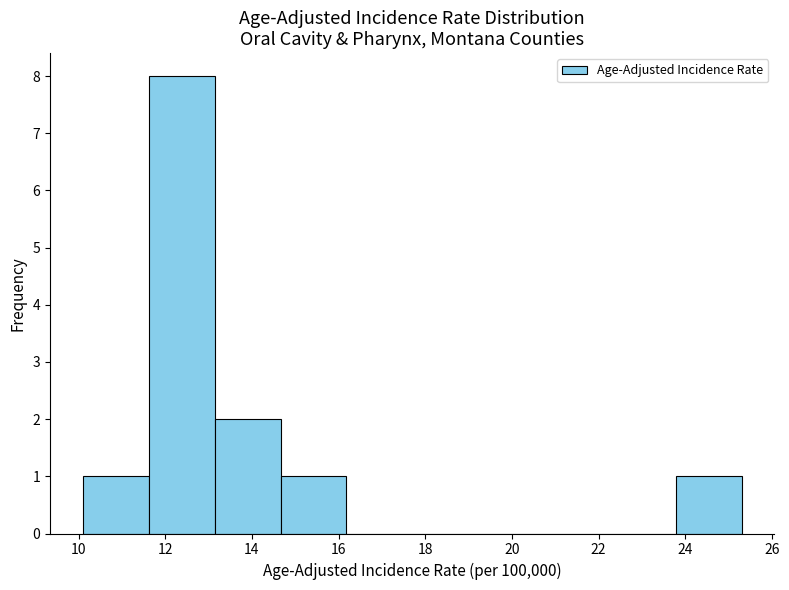

What is the height of the bar covering 10.10 to 11.62 on the x-axis? Neither the bar edges nor the heights are printed on the chart, so give them approximately, as read against the axes.

1